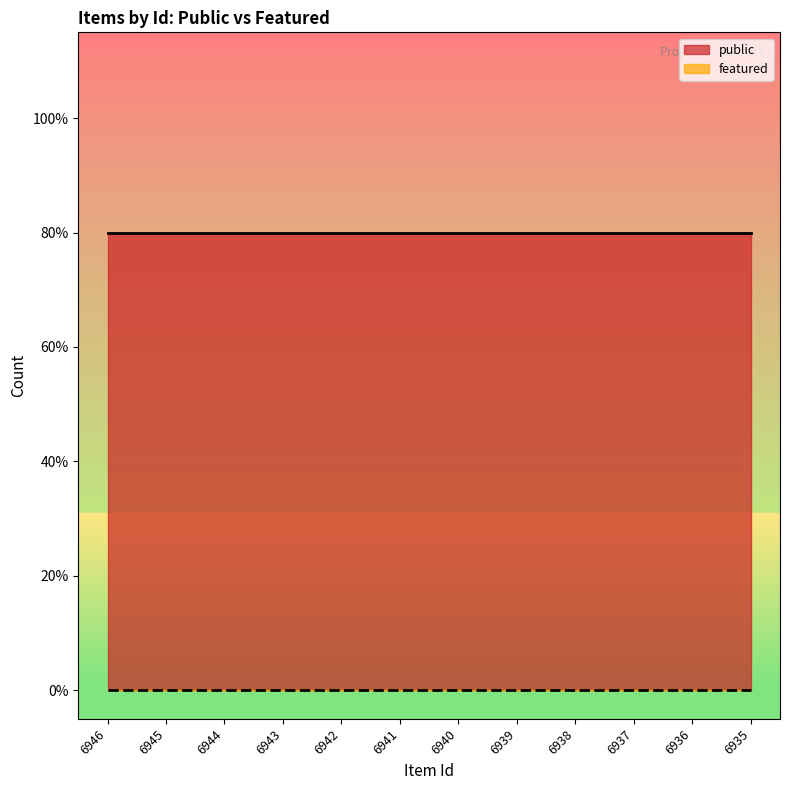

True or false: public and featured intersect in this chart.

False